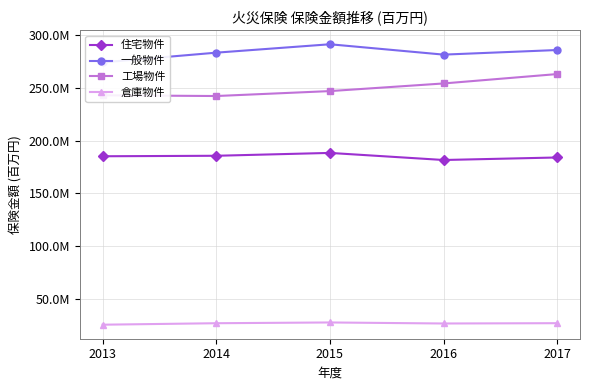

What is the average value of the 工場物件 series?

249903918